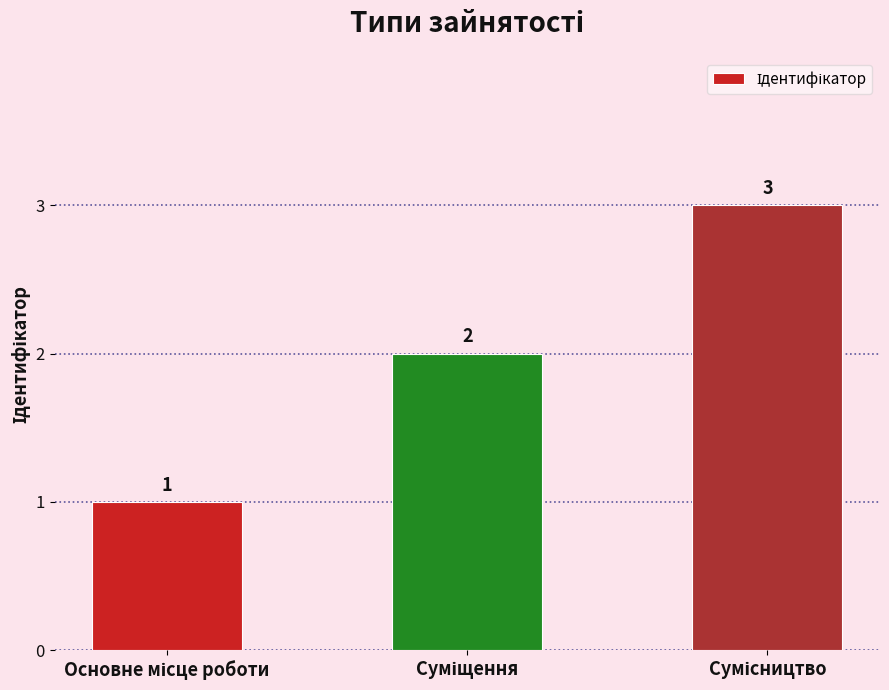

What is the smallest value displayed?

1